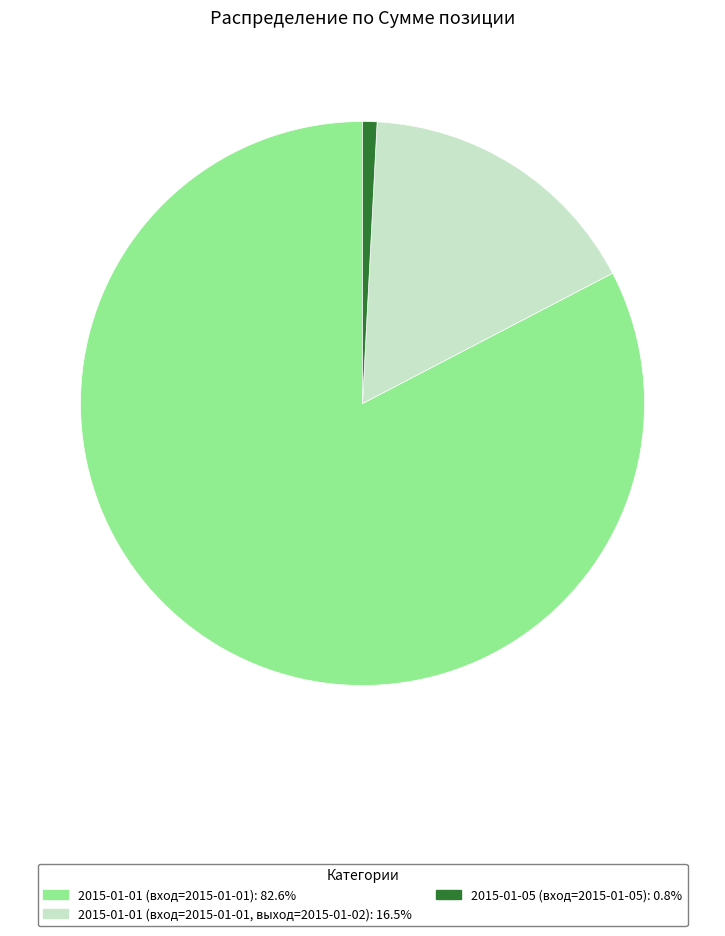

Approximately how many times larger is the value at 2015-01-01 (вход=2015-01-01, выход=2015-01-02): 16.5% compared to 2015-01-05 (вход=2015-01-05): 0.8%?

20.0